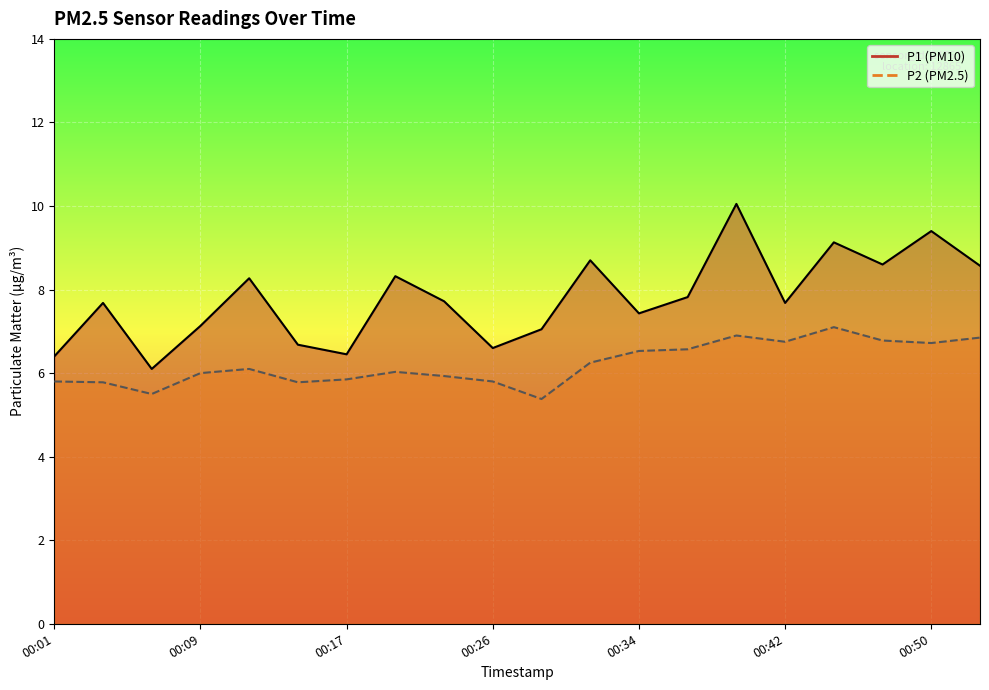

Is the value of P1 at 00:39 greater than the value of P2 at 00:15?

Yes